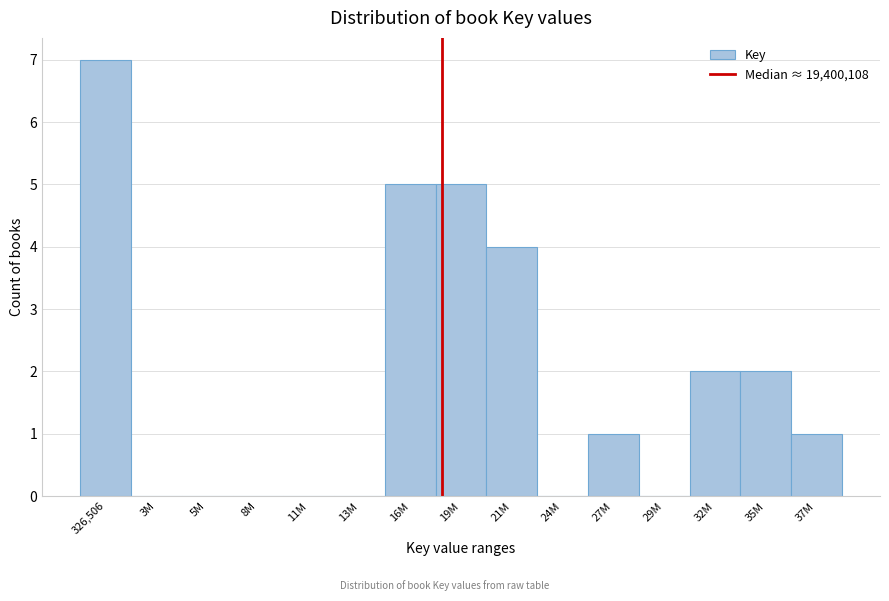

Reading left to right, extract all data points from this chart.

326,506=7	3M=0	5M=0	8M=0	11M=0	13M=0	16M=5	19M=5	21M=4	24M=0	27M=1	29M=0	32M=2	35M=2	37M=1